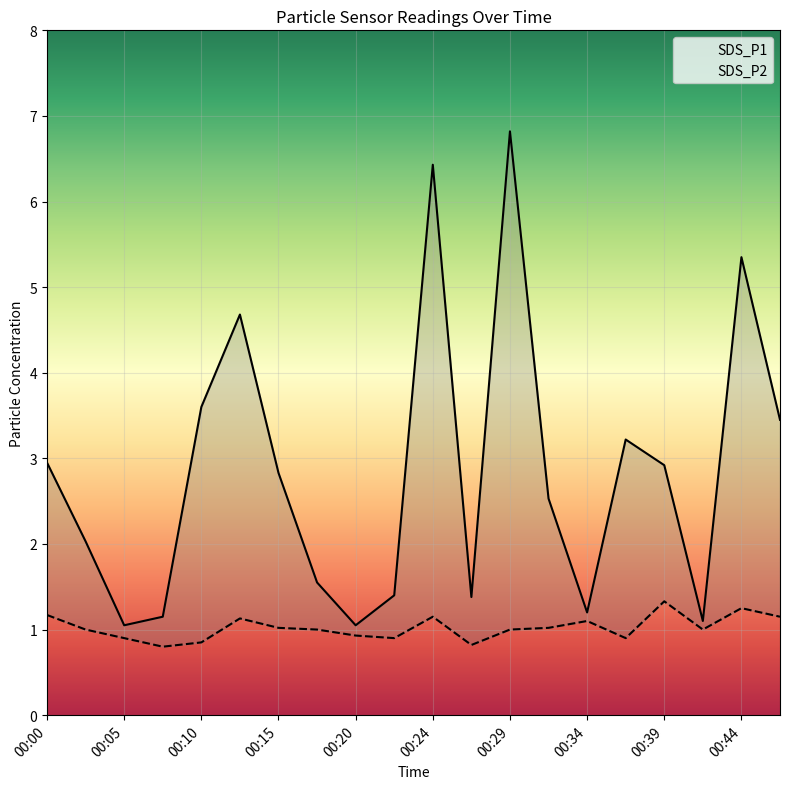

True or false: SDS_P2 has more than 1 interior local peaks.

True